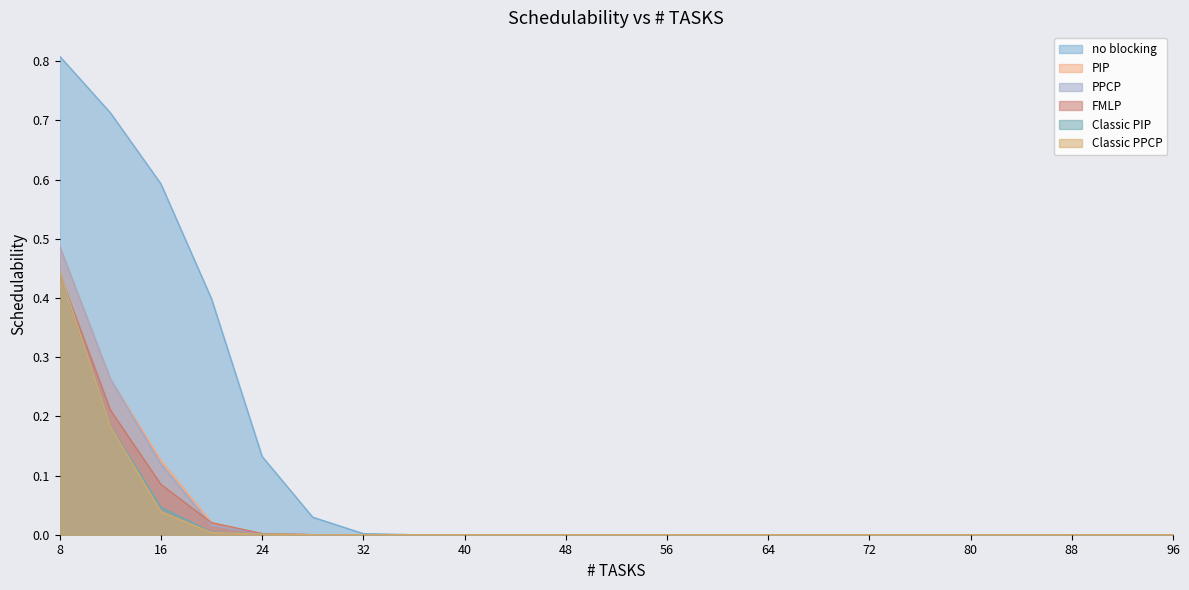

At which label does Classic PIP reach its minimum?

28